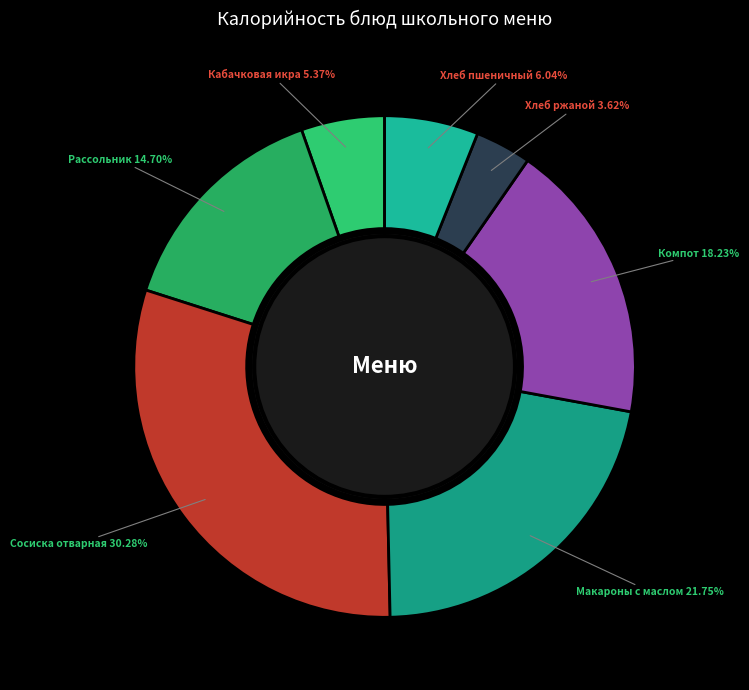

Is the sum of Хлеб пшеничный and Кабачковая икра greater than half?

No